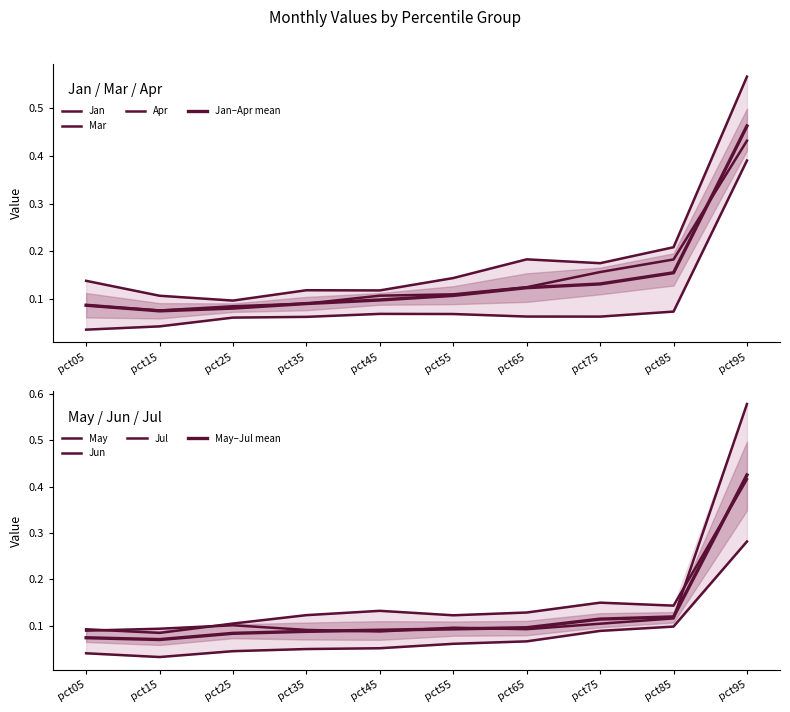

What is the maximum value shown in the chart?

0.6